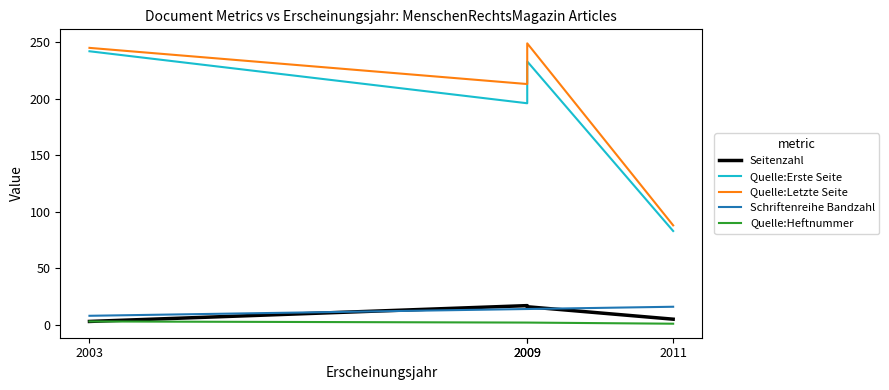

True or false: Seitenzahl has more than 1 interior local peaks.

False